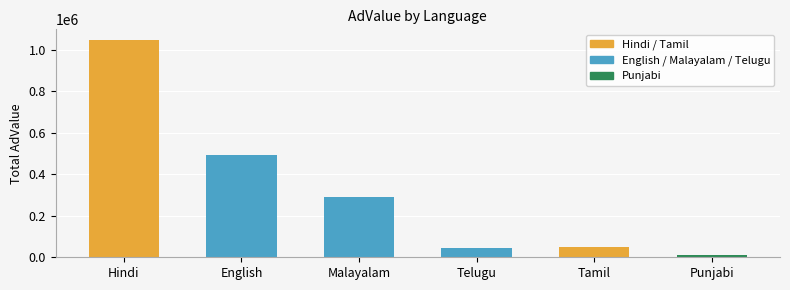

What is the sum of the values at Telugu and English?

535000